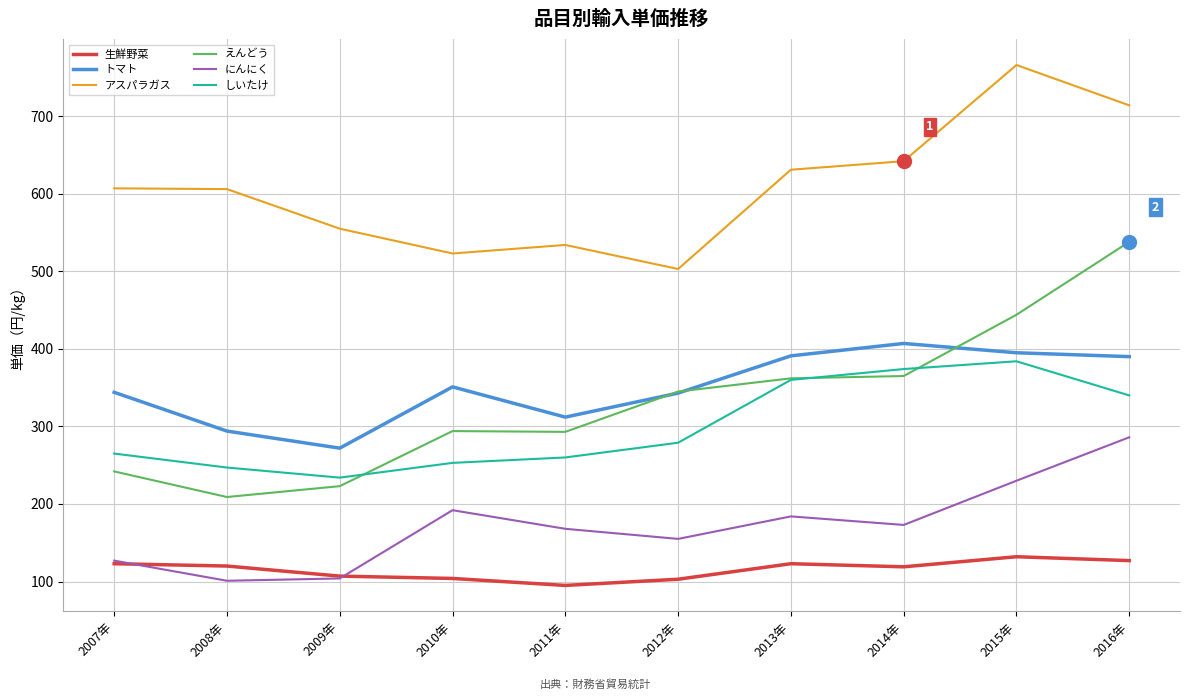

Rank the series at 2015年 from lowest to highest value.

生鮮野菜, にんにく, しいたけ, トマト, えんどう, アスパラガス